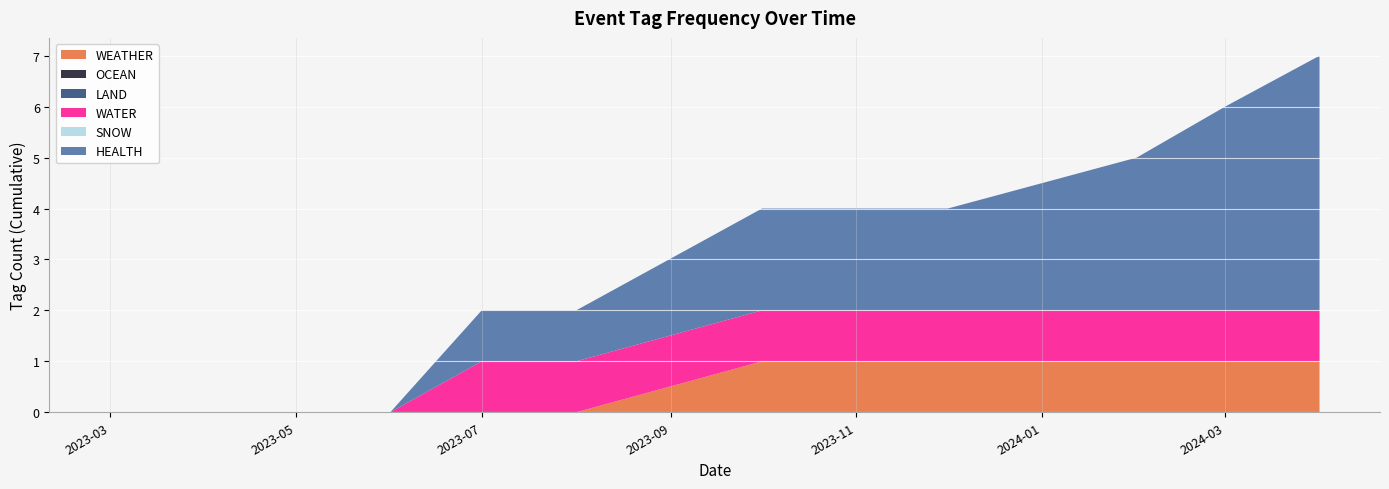

Reading right to left, what are all the values shown in this chart?

WEATHER: 39=0	38=0	37=0	36=0	35=0	34=0	33=0	32=0	31=0	30=0	29=0	28=0	27=0	26=1	25=0	24=0	23=0	22=0	21=0	20=0	19=0	18=0	17=0	16=0	15=0	14=0	13=0	12=0	11=0	10=0	9=0	8=0	7=0	6=0	5=0	4=0	3=0	2=0	1=0	0=0
OCEAN: 39=0	38=0	37=0	36=0	35=0	34=0	33=0	32=0	31=0	30=0	29=0	28=0	27=0	26=0	25=0	24=0	23=0	22=0	21=0	20=0	19=0	18=0	17=0	16=0	15=0	14=0	13=0	12=0	11=0	10=0	9=0	8=0	7=0	6=0	5=0	4=0	3=0	2=0	1=0	0=0
LAND: 39=0	38=0	37=0	36=0	35=0	34=0	33=0	32=0	31=0	30=0	29=0	28=0	27=0	26=0	25=0	24=0	23=0	22=0	21=0	20=0	19=0	18=0	17=0	16=0	15=0	14=0	13=0	12=0	11=0	10=0	9=0	8=0	7=0	6=0	5=0	4=0	3=0	2=0	1=0	0=0
WATER: 39=0	38=0	37=0	36=0	35=0	34=0	33=0	32=0	31=0	30=0	29=0	28=0	27=0	26=0	25=0	24=0	23=0	22=0	21=0	20=1	19=0	18=0	17=0	16=0	15=0	14=0	13=0	12=0	11=0	10=0	9=0	8=0	7=0	6=0	5=0	4=0	3=0	2=0	1=0	0=0
SNOW: 39=0	38=0	37=0	36=0	35=0	34=0	33=0	32=0	31=0	30=0	29=0	28=0	27=0	26=0	25=0	24=0	23=0	22=0	21=0	20=0	19=0	18=0	17=0	16=0	15=0	14=0	13=0	12=0	11=0	10=0	9=0	8=0	7=0	6=0	5=0	4=0	3=0	2=0	1=0	0=0
HEALTH: 39=1	38=0	37=1	36=1	35=0	34=0	33=0	32=0	31=0	30=0	29=0	28=0	27=0	26=0	25=0	24=1	23=0	22=0	21=0	20=1	19=0	18=0	17=0	16=0	15=0	14=0	13=0	12=0	11=0	10=0	9=0	8=0	7=0	6=0	5=0	4=0	3=0	2=0	1=0	0=0